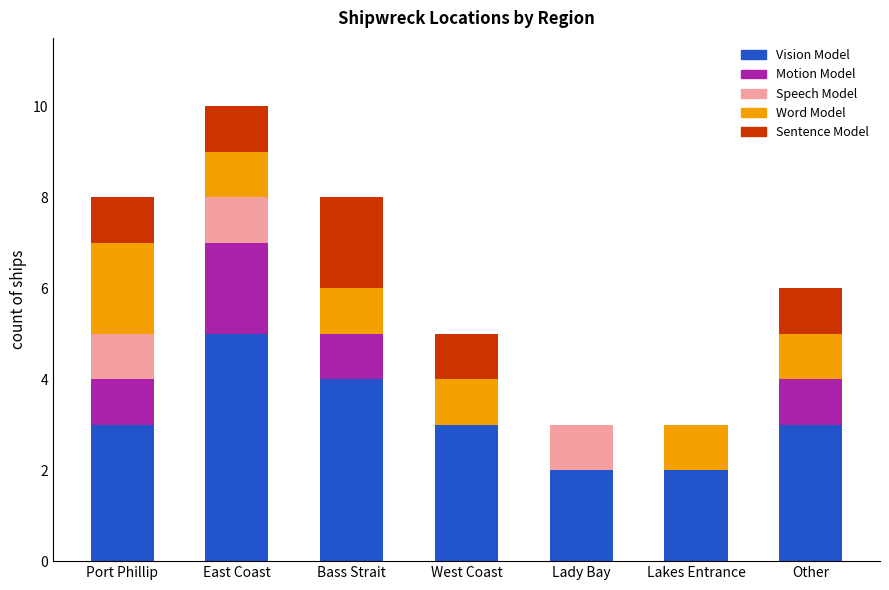

The Vision Model series shows 5 at East Coast. True or false?

True